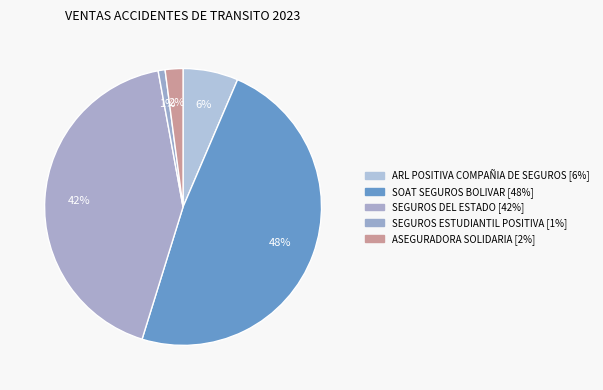

Count the number of slices in the pie.

5